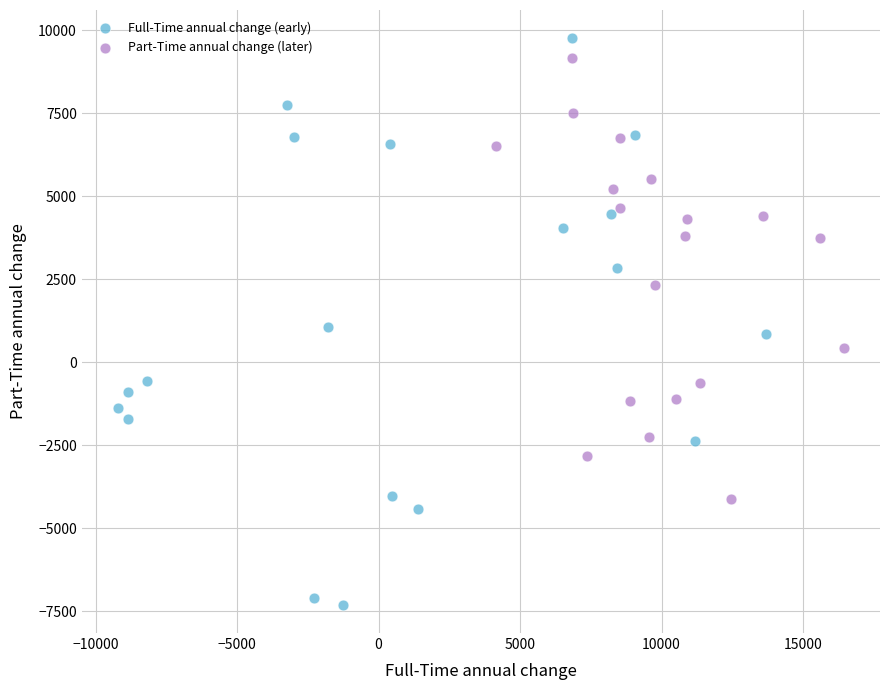

Which series has the widest spread of Y values?

Full-Time annual change (early)